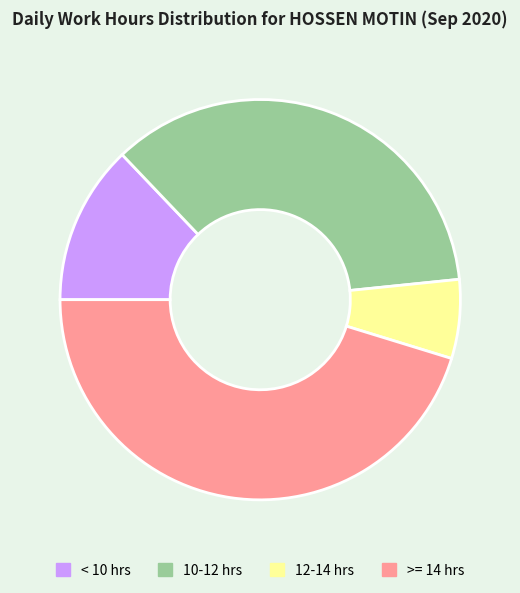

The 12-14 hrs slice represents 6% of the pie. True or false?

True